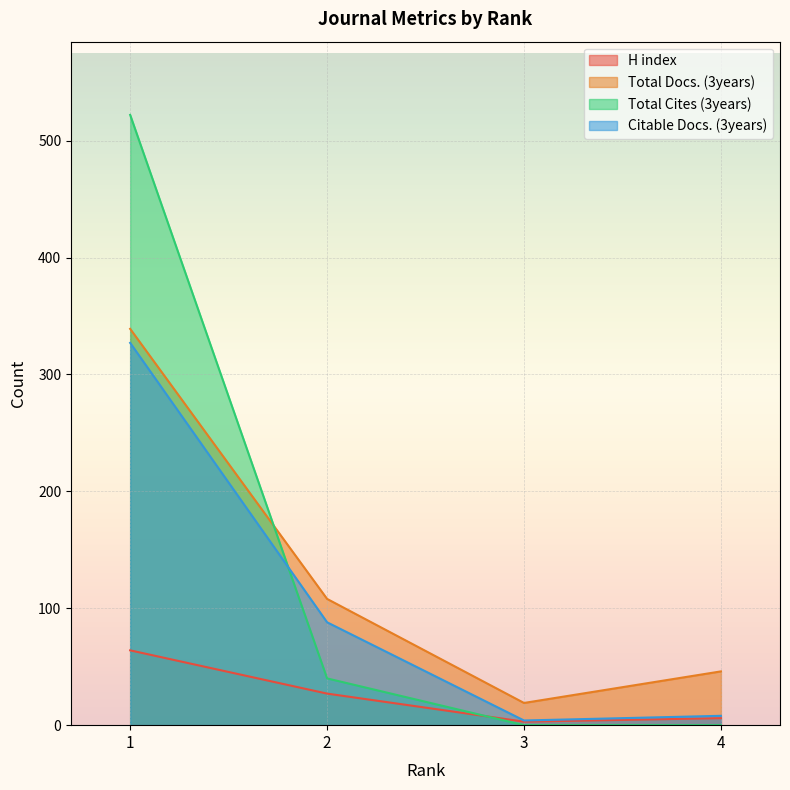

True or false: Total Docs. (3years) has a value of 339 at 1.

True